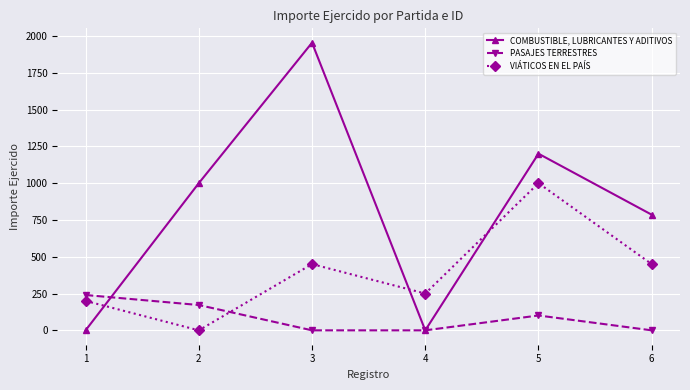

Which series has the largest total across all categories?

COMBUSTIBLE, LUBRICANTES Y ADITIVOS